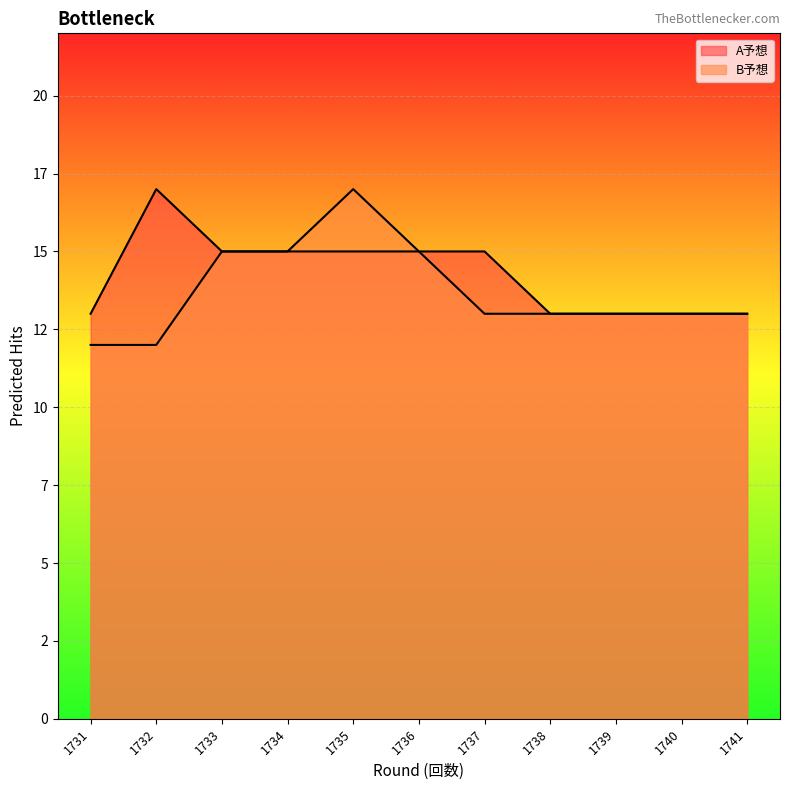

At how many categories does at least one series exceed 14?

6